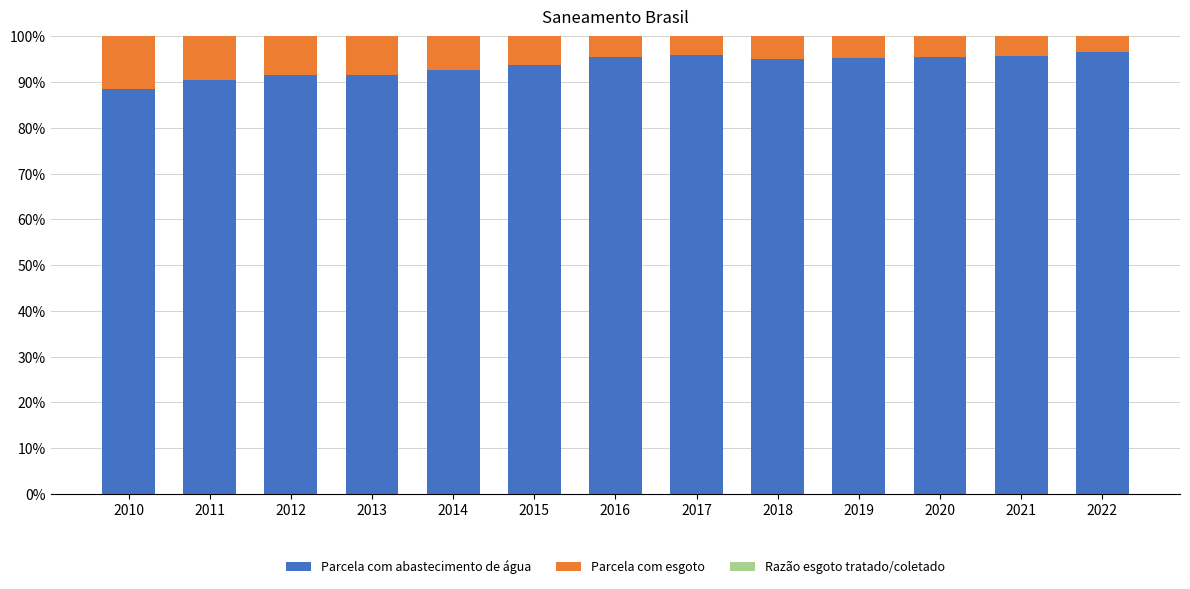

How many bars are there in total?

39